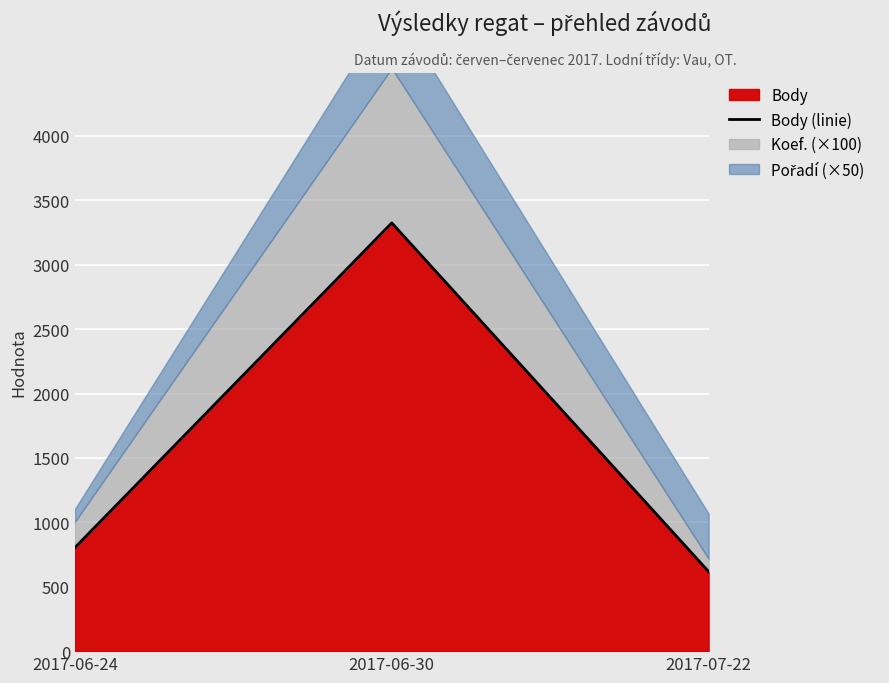

The value of Body at 2017-06-24 is 1272. True or false?

False